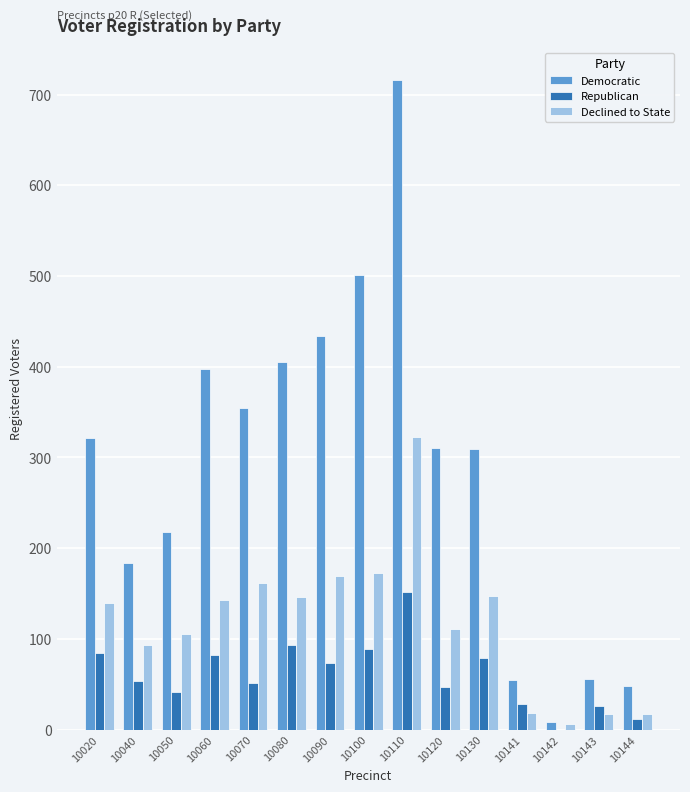

At which category is the sum across all series the highest?

10110